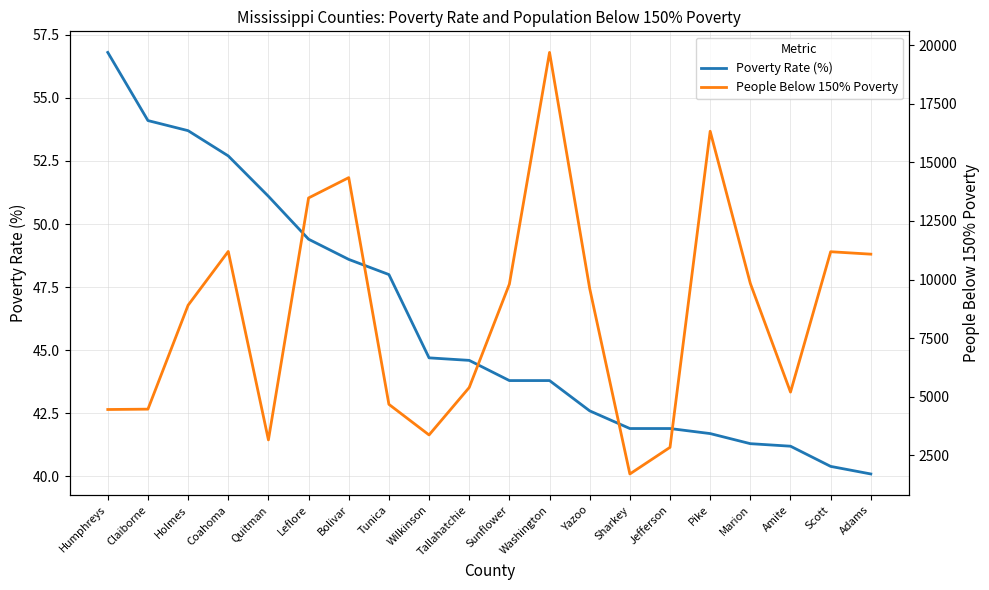

What is the sum of the People Below 150% Poverty values at Coahoma and Holmes?

20101.0